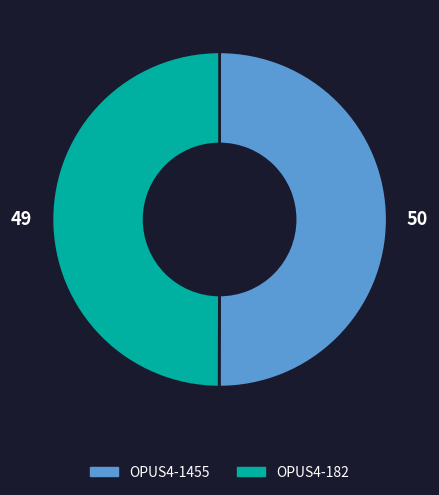

Approximately how many times larger is the value at OPUS4-182 compared to OPUS4-1455?

1.0